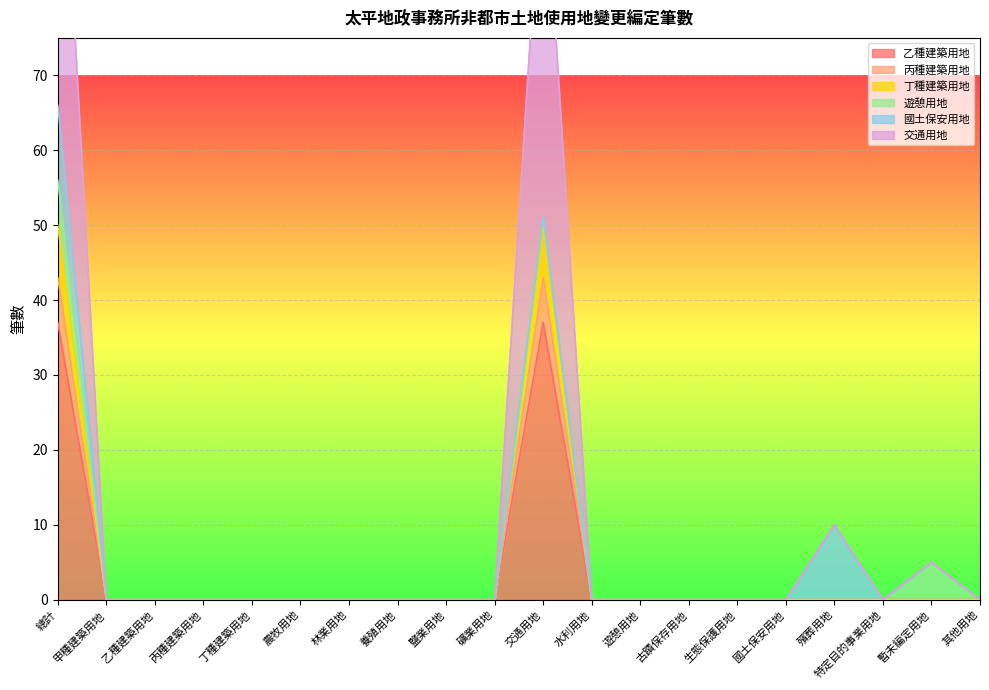

The 丙種建築用地 series shows 0 at 乙種建築用地. True or false?

True